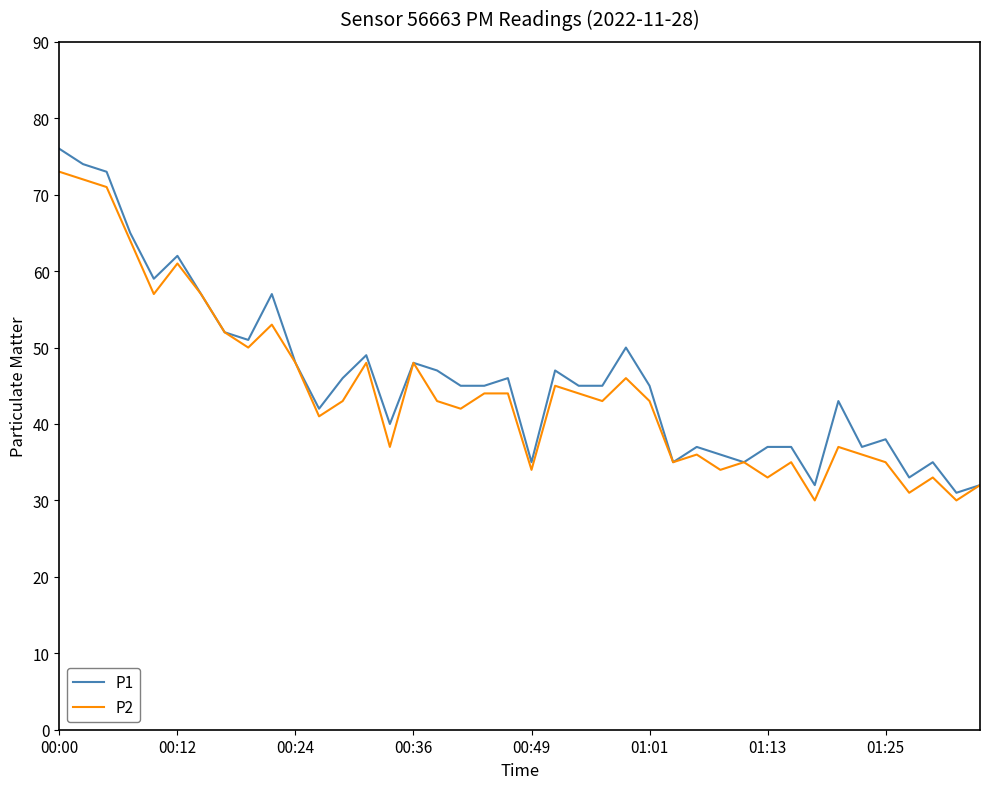

How many series are shown in this chart?

2